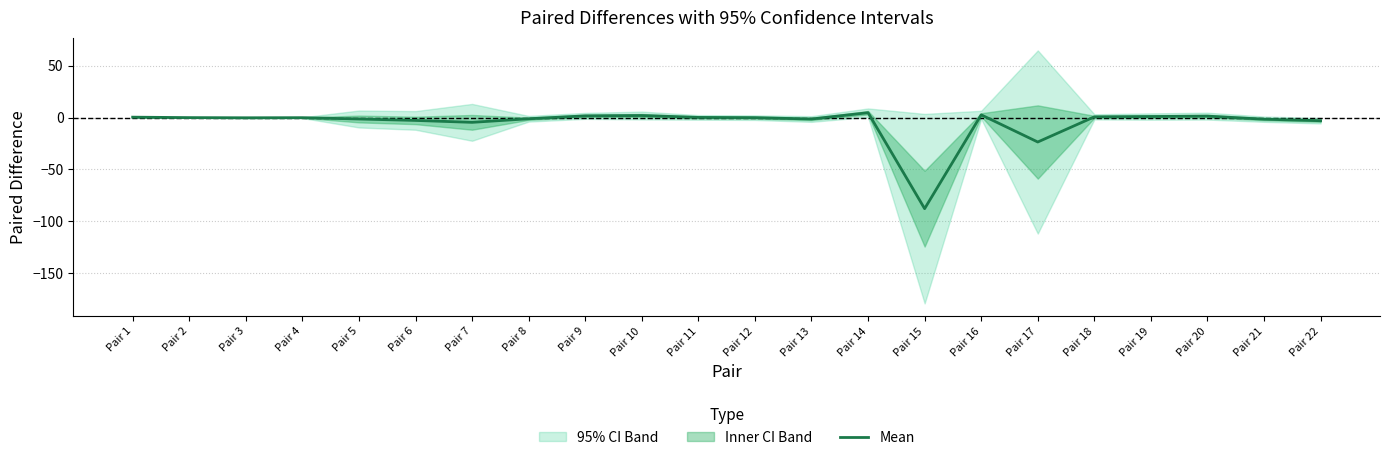

How many lines are shown in the chart?

1